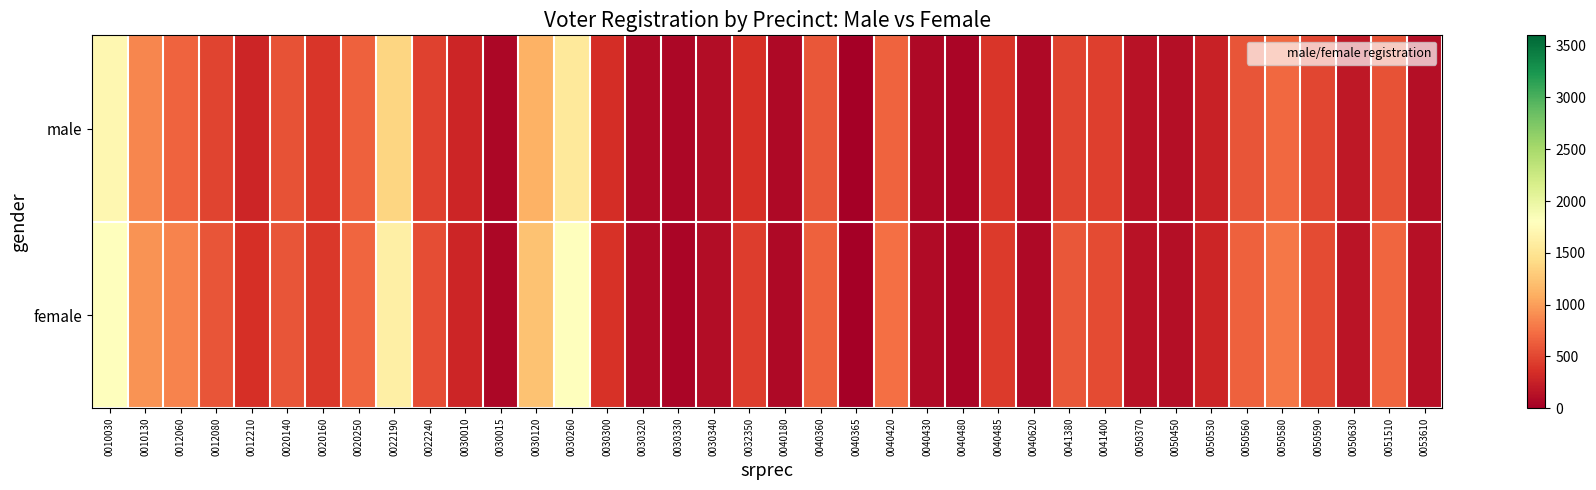

Which series has the widest spread of values?

female